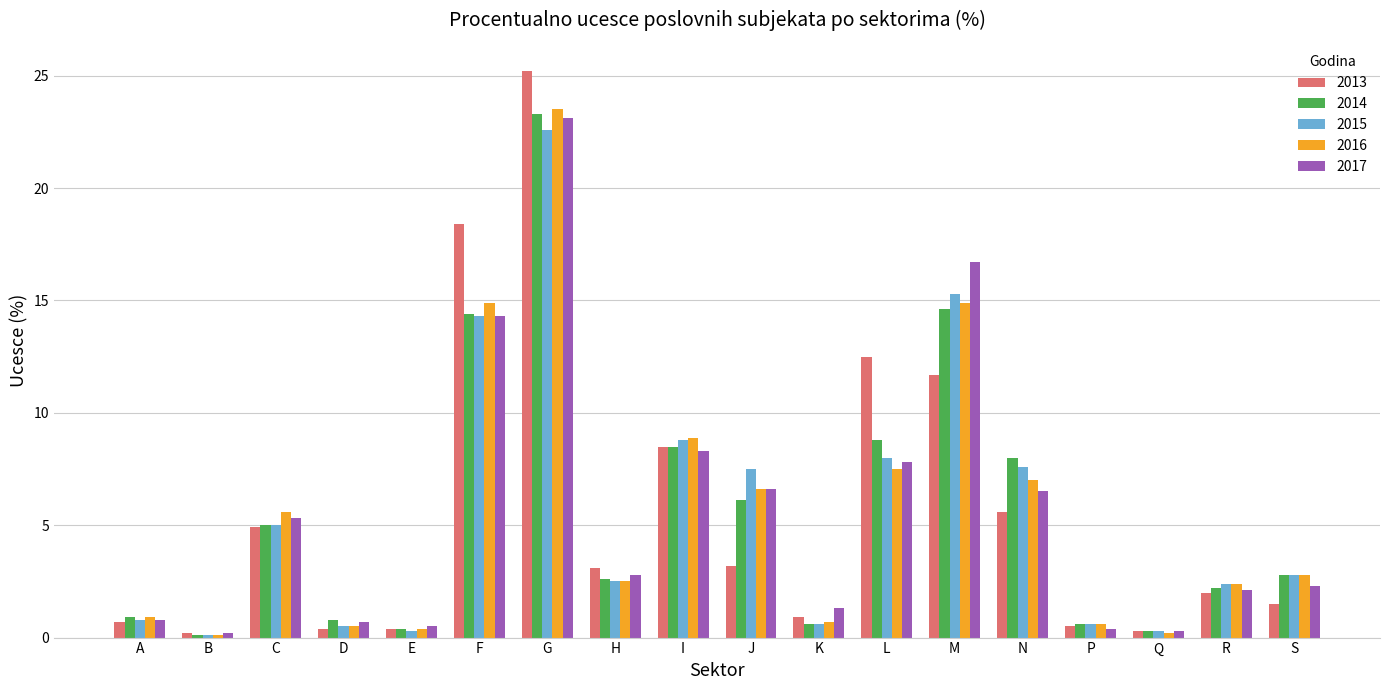

Which series has the largest range (max minus min)?

2013